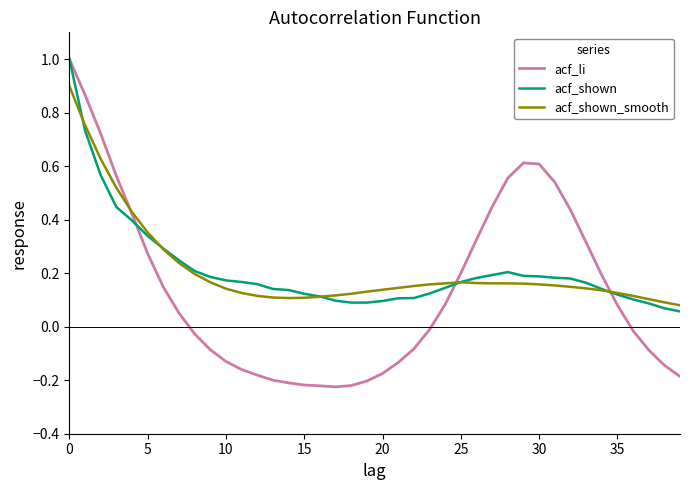

How many values in acf_li are above zero?

20